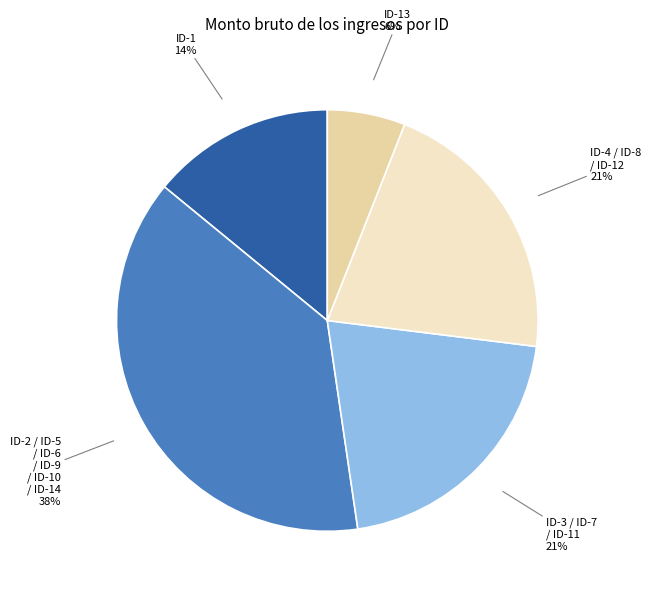

Which category has the smallest portion of the pie?

ID-13